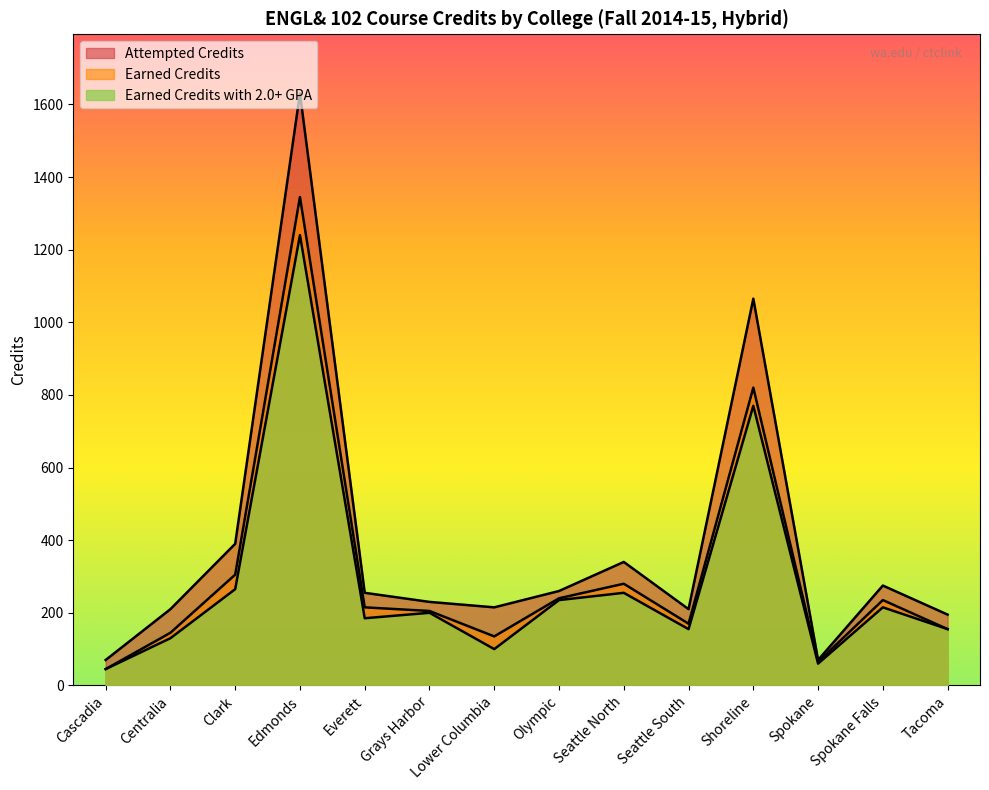

Which series has the largest total across all categories?

Attempted Credits